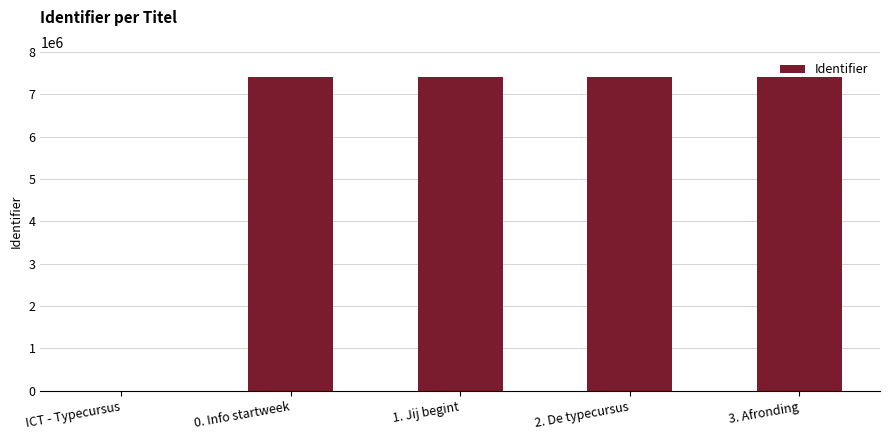

Where is the data nearest to the value 3704575?

0. Info startweek